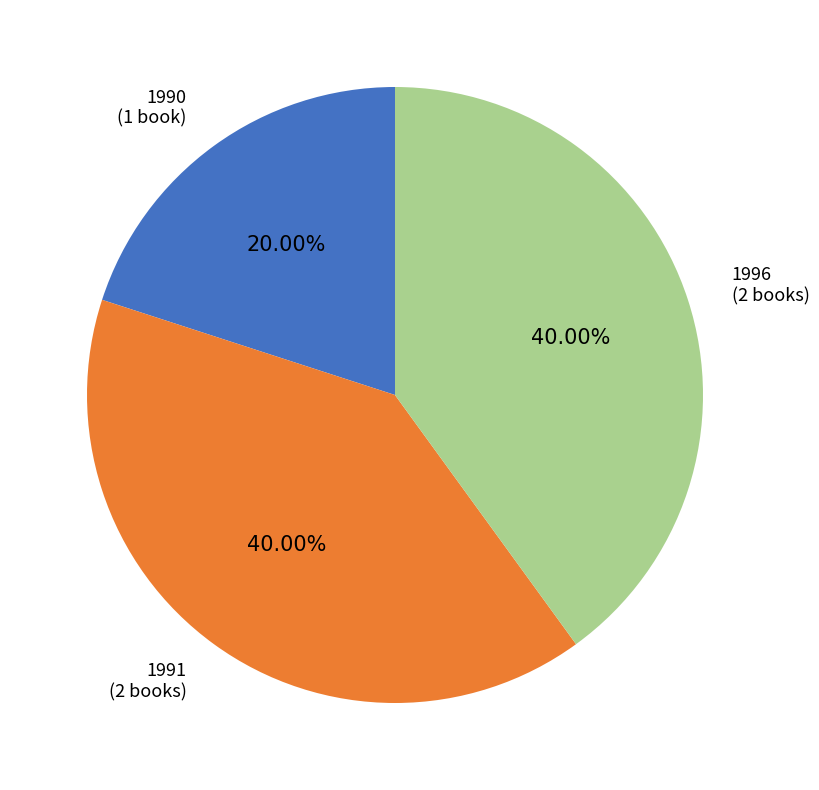

How many segments does this pie chart have?

3